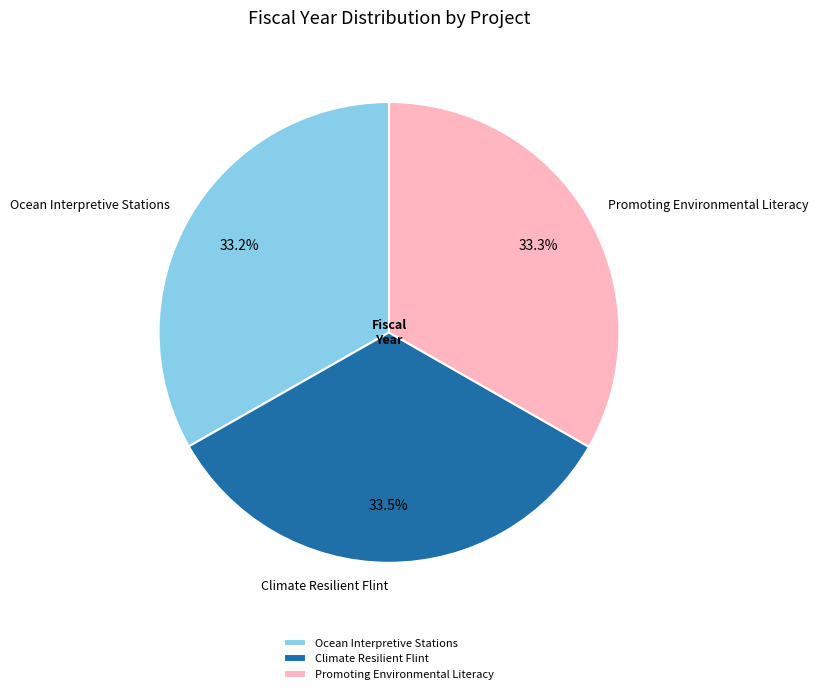

To the nearest percent, what is the average slice percentage?

33%